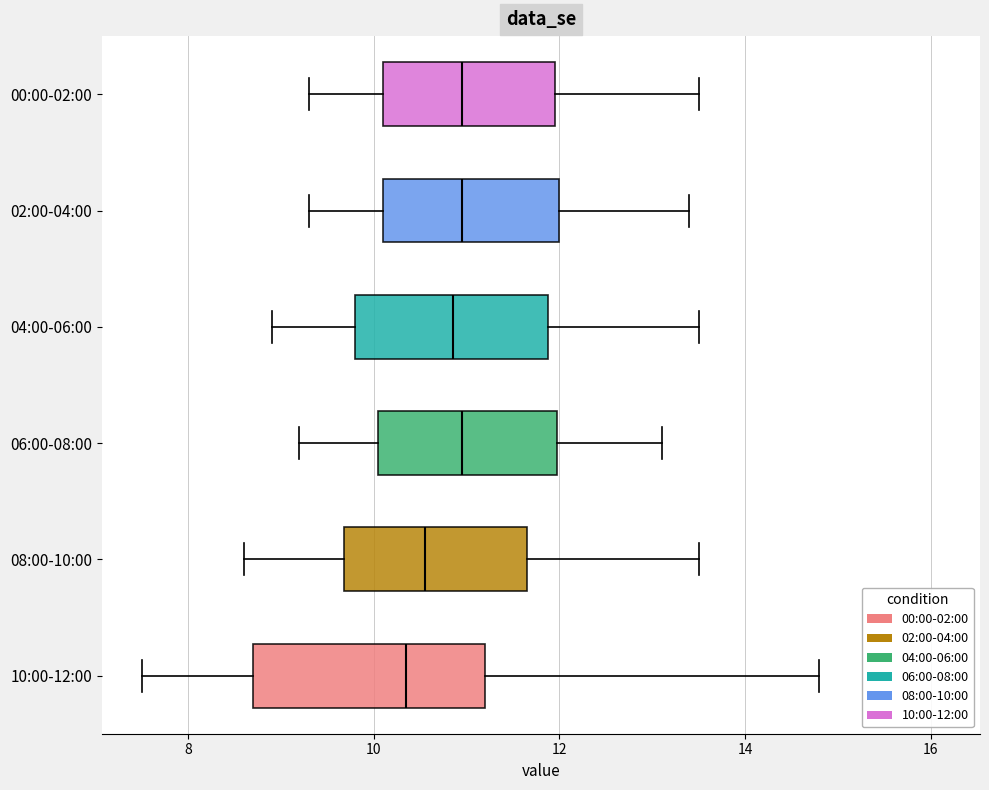

Reading bottom to top, transcribe this box plot: for each box, give where its median line is, the range the box spans, and where its two whiskers end, as read against the x-axis. The values are not printed on the chart, so give them approximately, as read against the axis.

10:00-12:00: median 10.4, box 8.8 to 11.2, whiskers 7.6 to 14.8
08:00-10:00: median 10.6, box 9.6 to 11.6, whiskers 8.6 to 13.6
06:00-08:00: median 11.0, box 10.0 to 12.0, whiskers 9.2 to 13.2
04:00-06:00: median 10.8, box 9.8 to 11.8, whiskers 9.0 to 13.6
02:00-04:00: median 11.0, box 10.2 to 12.0, whiskers 9.4 to 13.4
00:00-02:00: median 11.0, box 10.2 to 12.0, whiskers 9.4 to 13.6